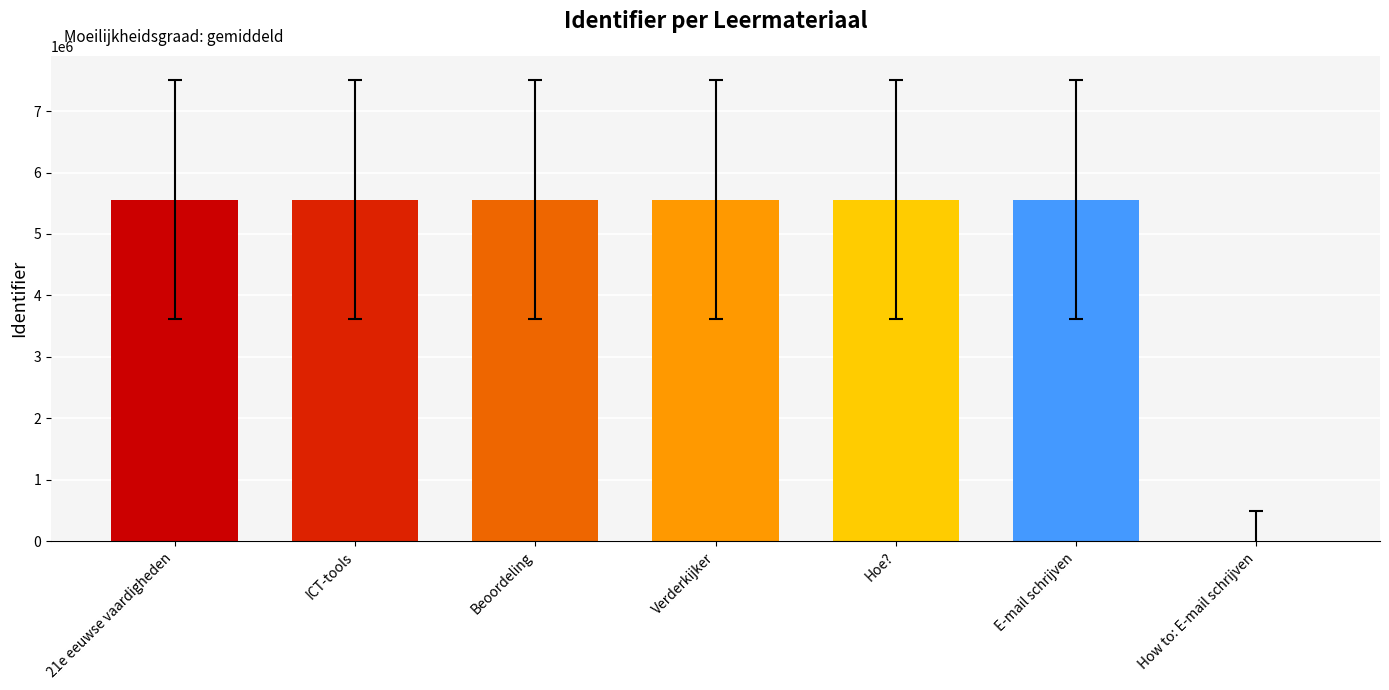

Is it true that the value at 21e eeuwse vaardigheden is 9486493?

False